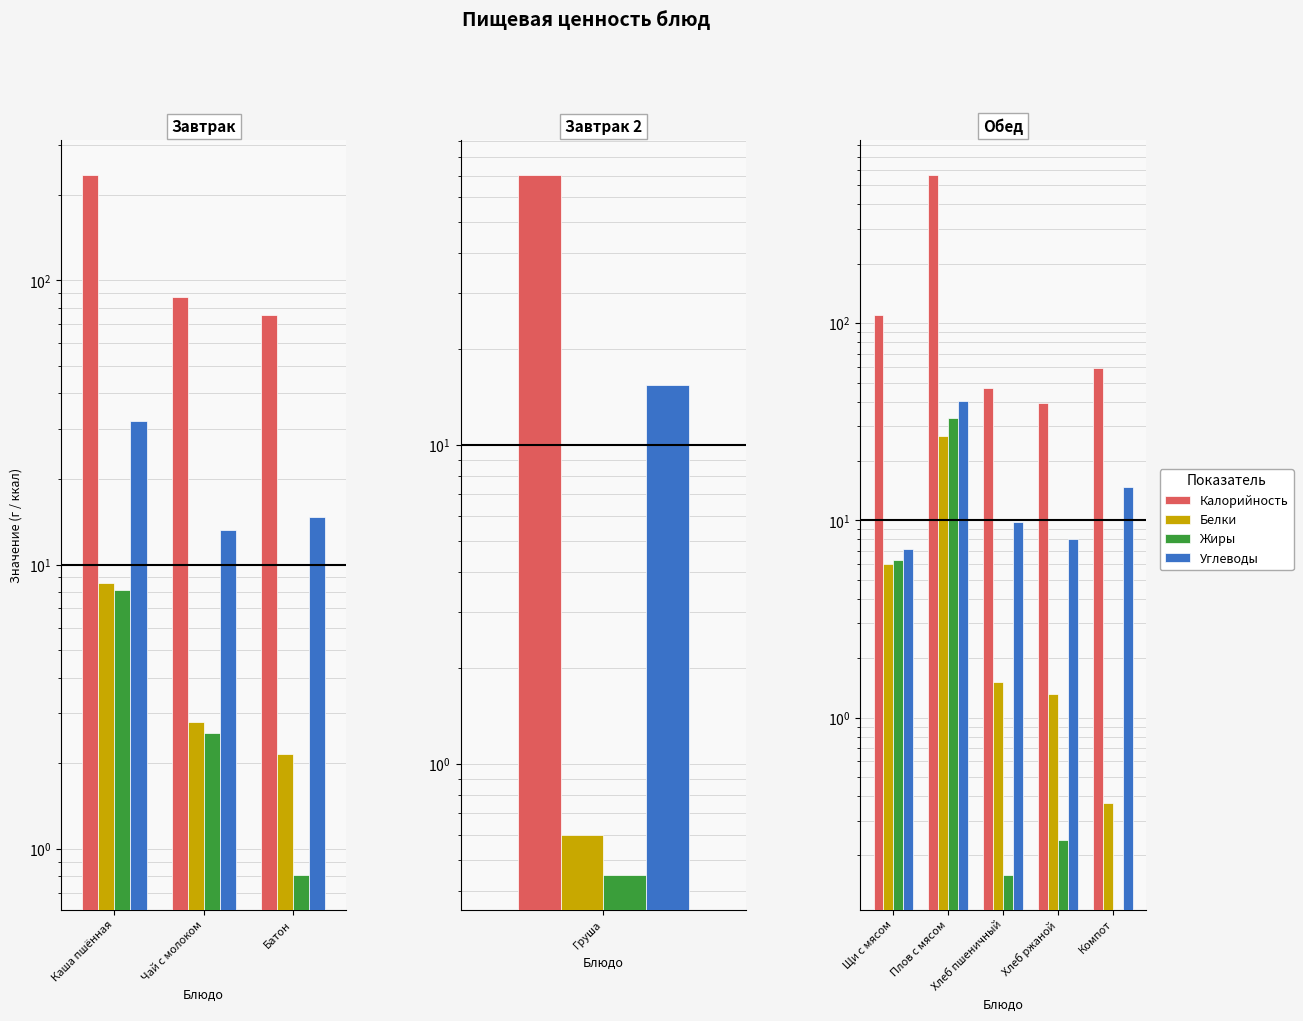

Rank the series at 4 from highest to lowest value.

Калорийность, Углеводы, Белки, Жиры